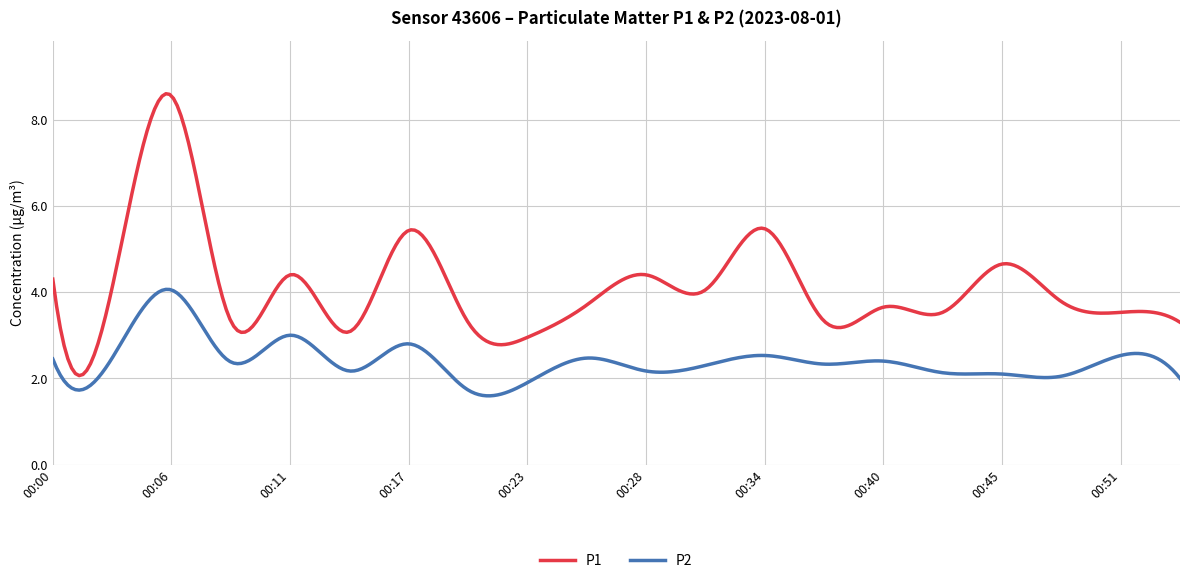

Rank the series by their average value, from highest to lowest.

P1, P2